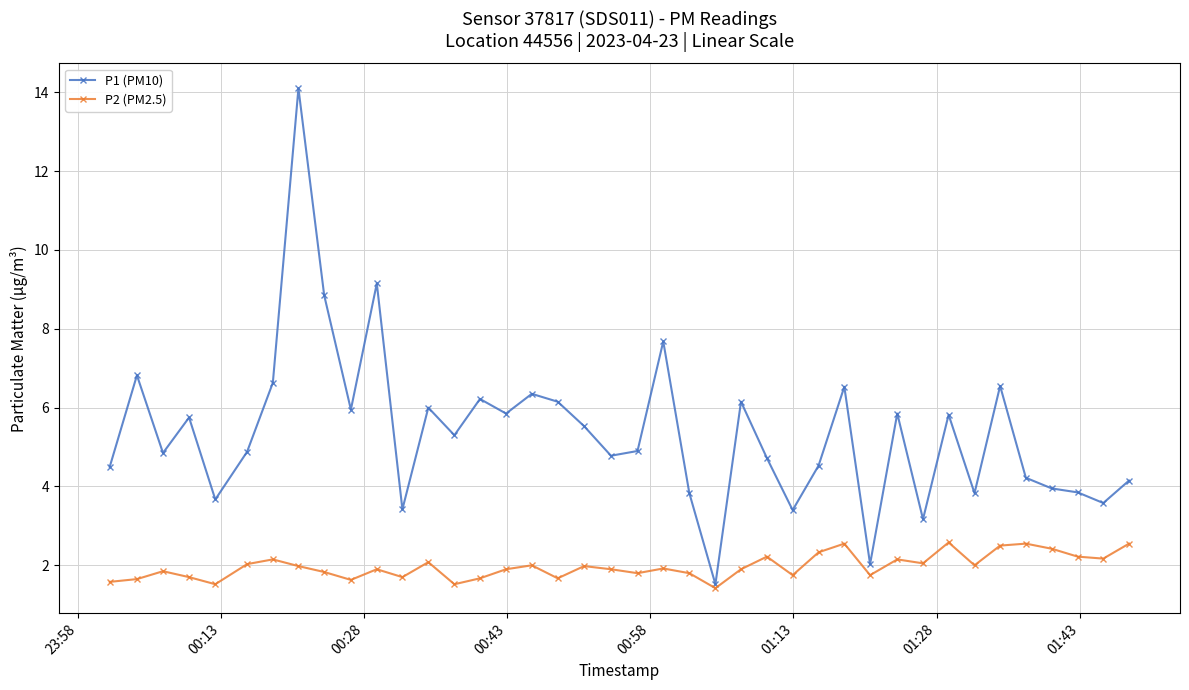

Which series has the widest spread of values?

P1 (PM10)